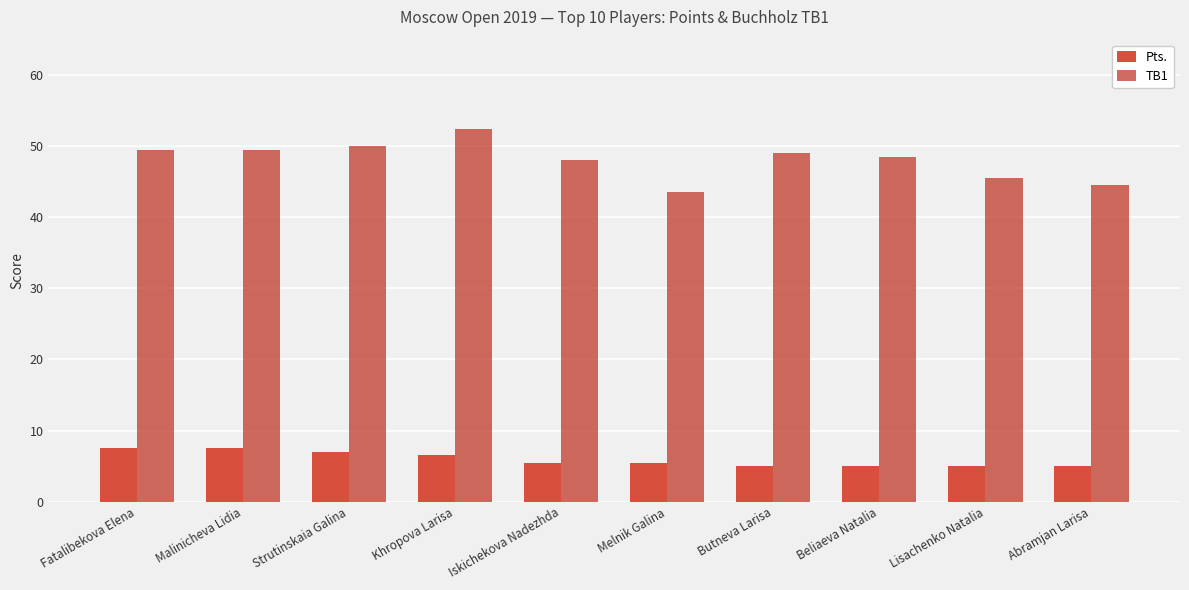

What is the average value of the TB1 series?

48.0